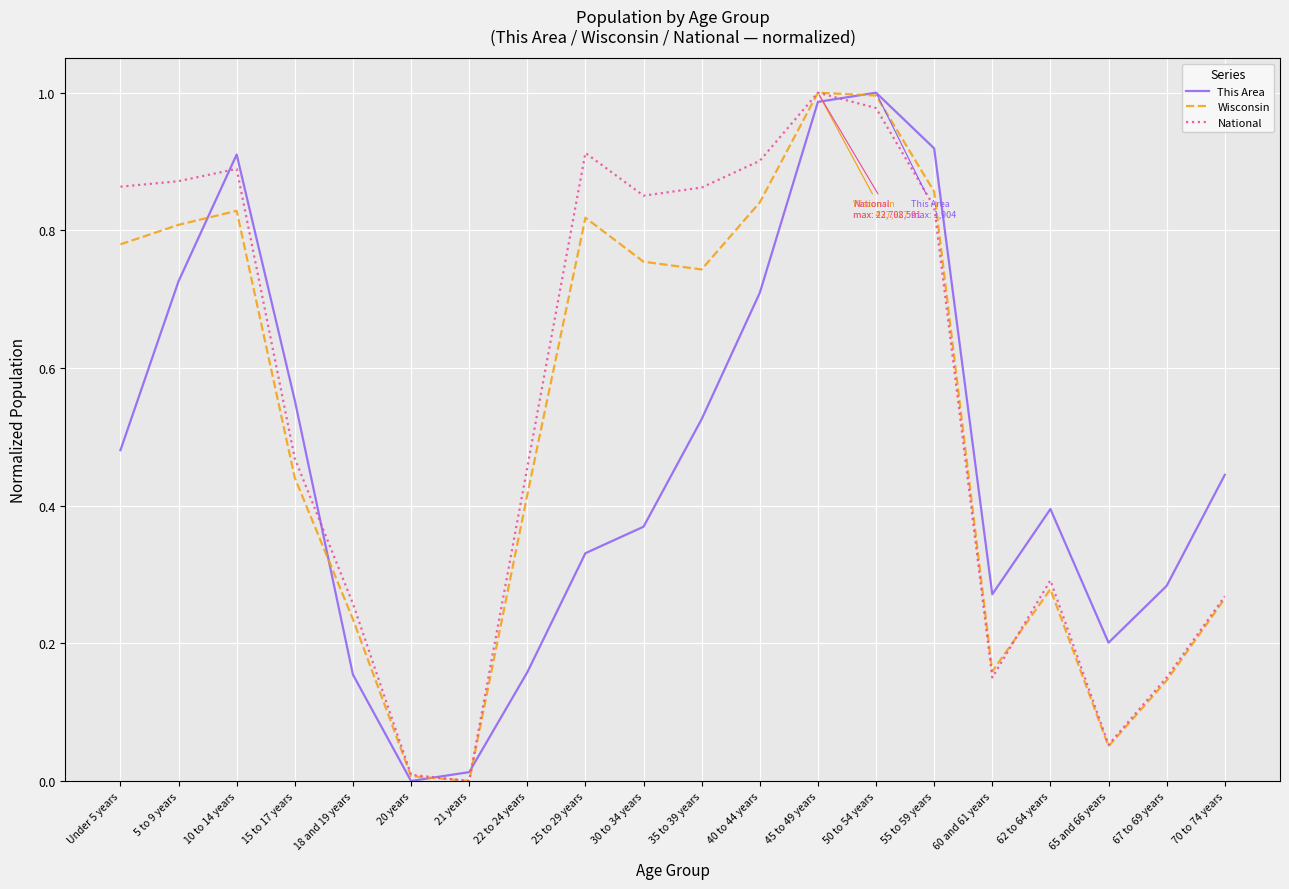

Is the value of National at 22 to 24 years greater than the value of Wisconsin at 45 to 49 years?

No